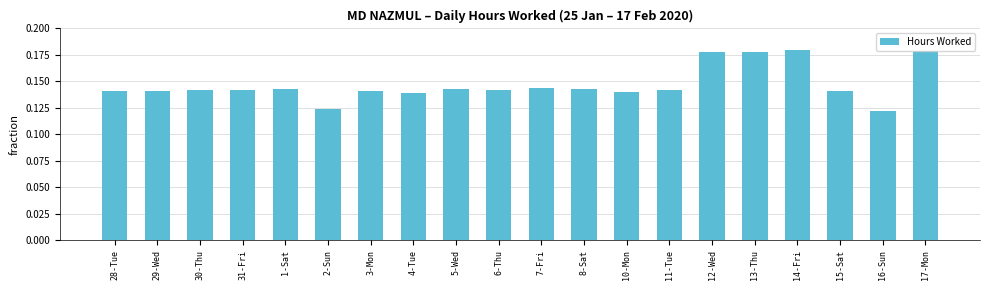

True or false: the data shows 0.0 at 2-Sun.

False